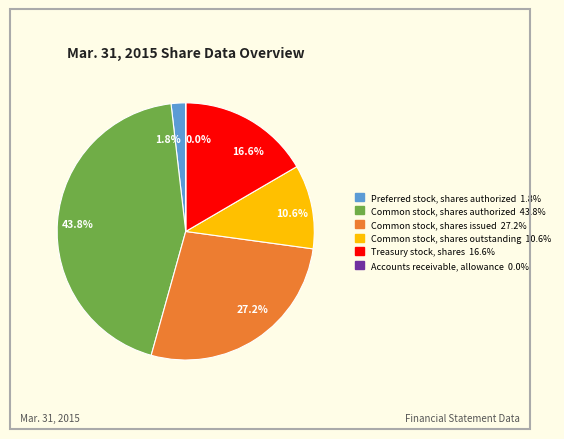

Does any single category account for the majority?

No